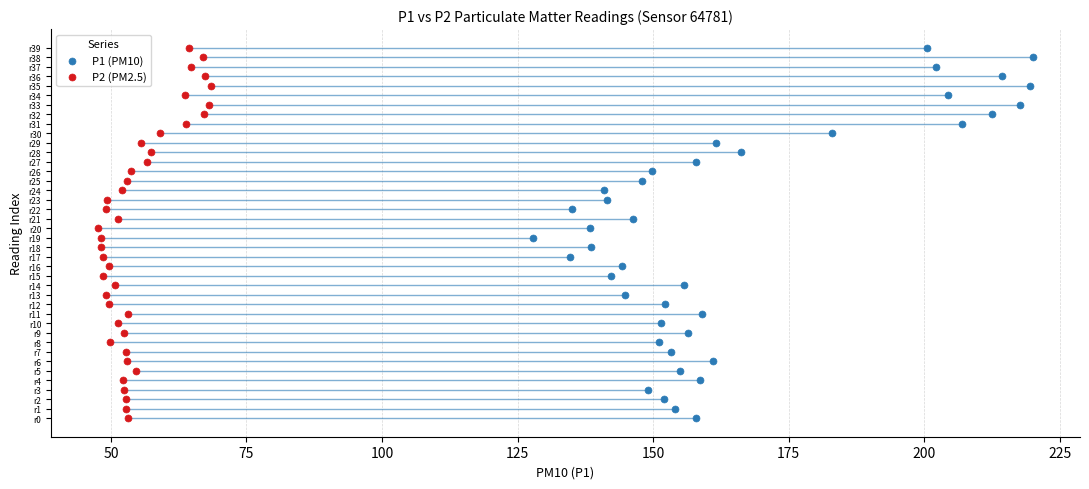

What are all the series names shown in the legend?

P1 (PM10), P2 (PM2.5)